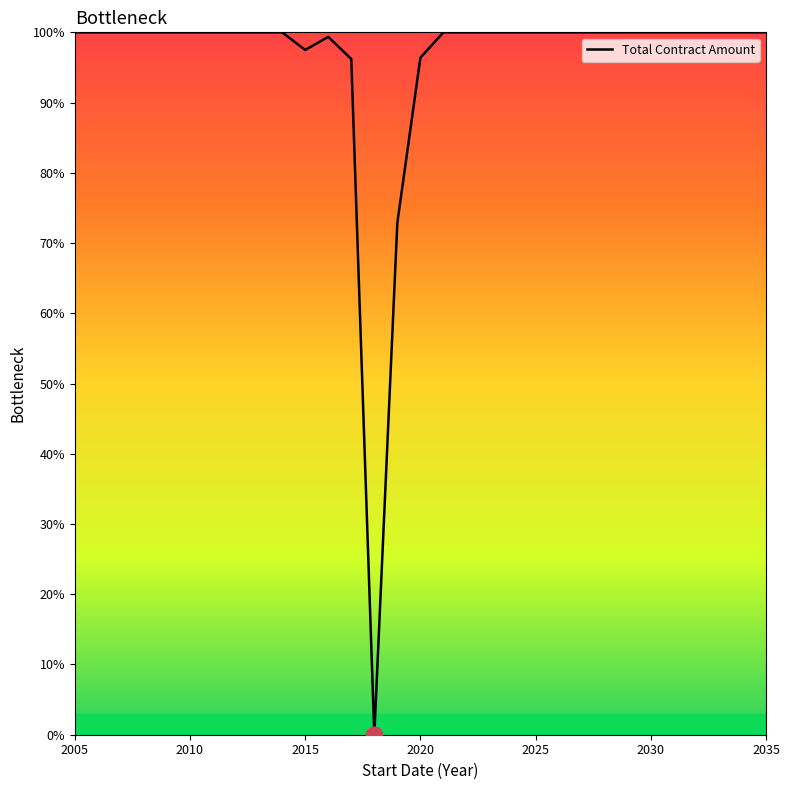

What is the greatest value displayed?

100.0